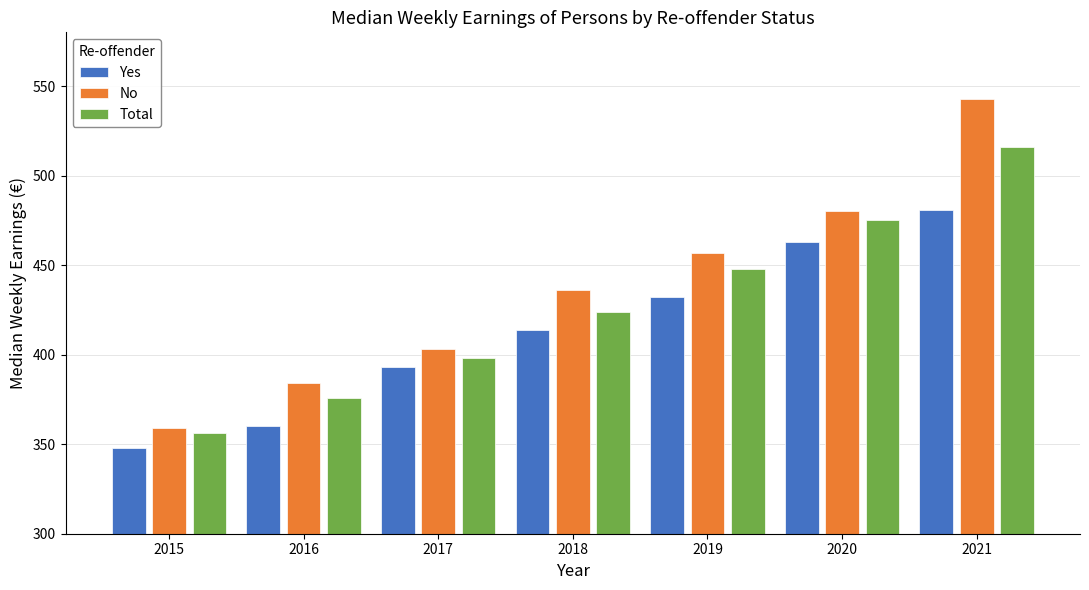

Read the Total value at 2018, to the nearest 10.

420